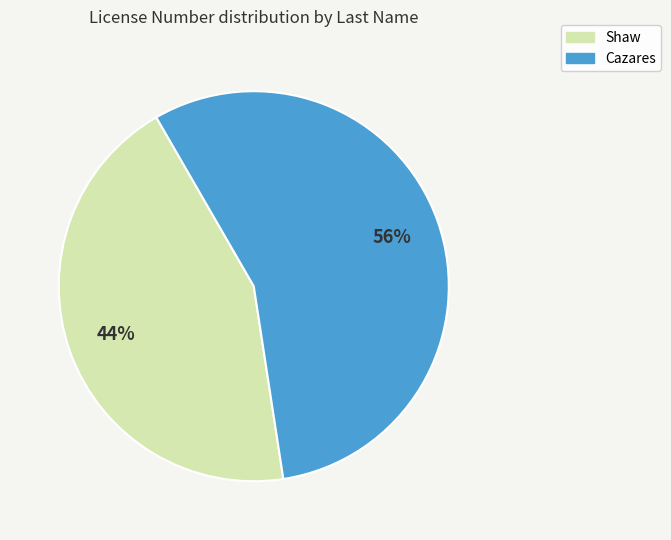

How many slices are in this pie chart?

2